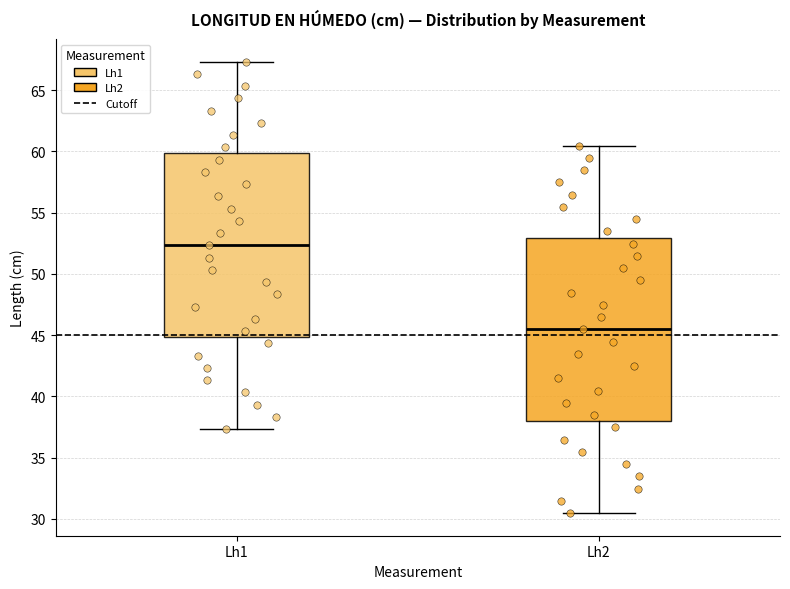

Which box has the lowest median line?

Lh2